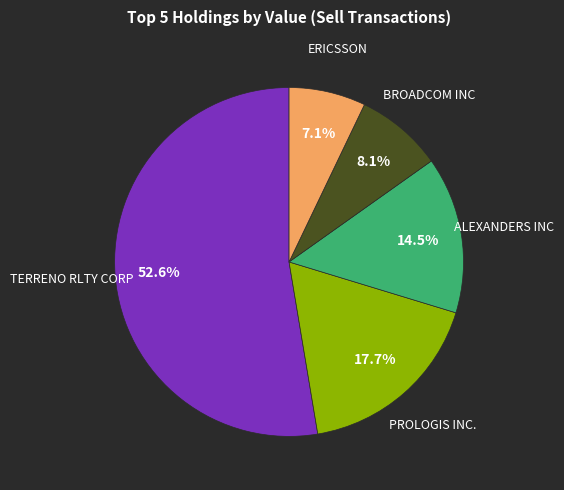

Is there a majority slice in this chart?

Yes